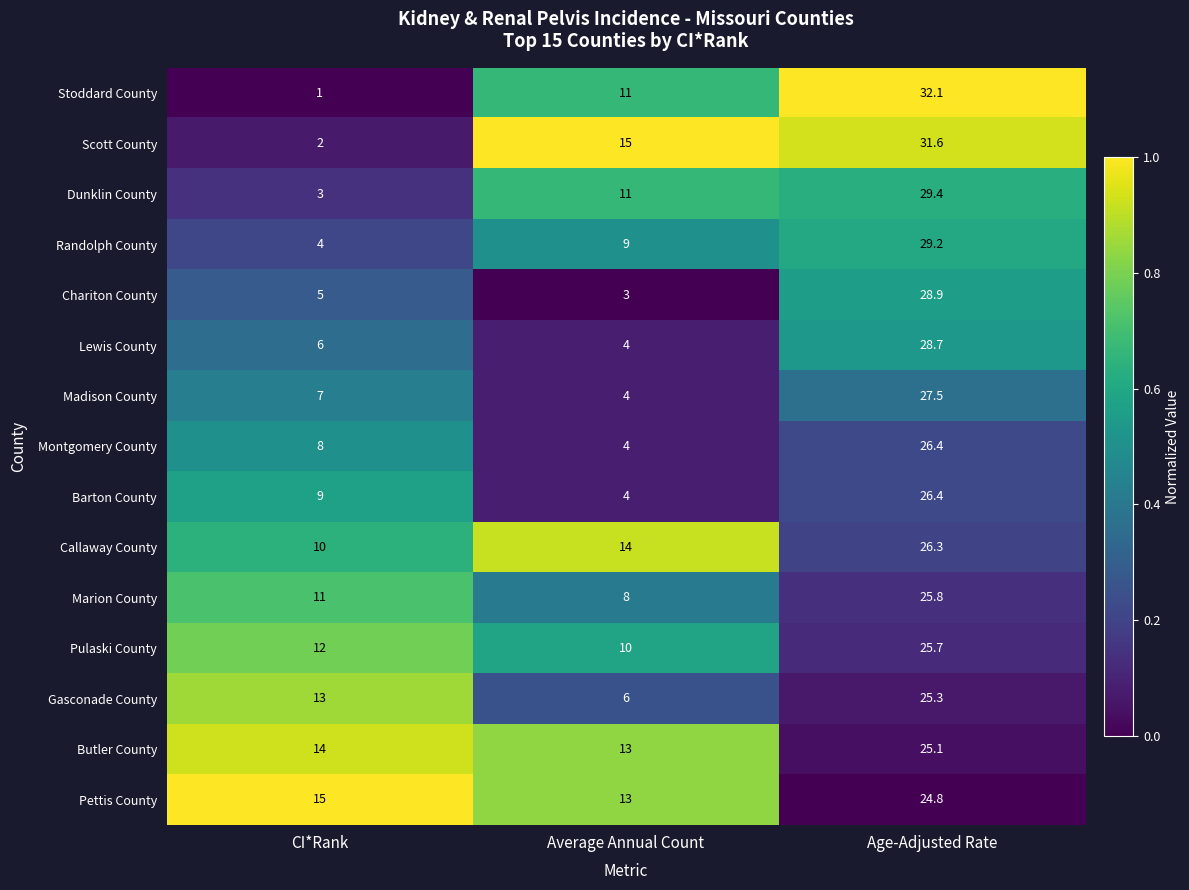

Between Average Annual Count and Age-Adjusted Rate, which series saw the biggest shift?

Chariton County